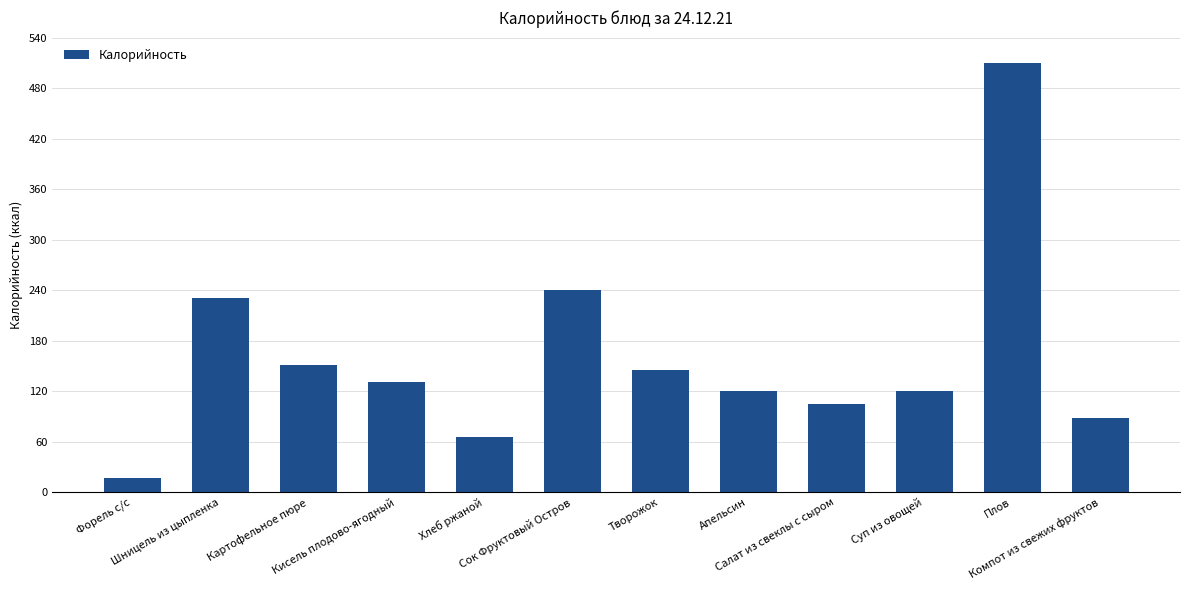

What is the ratio of the value at Картофельное пюре to the value at Хлеб ржаной?

2.3